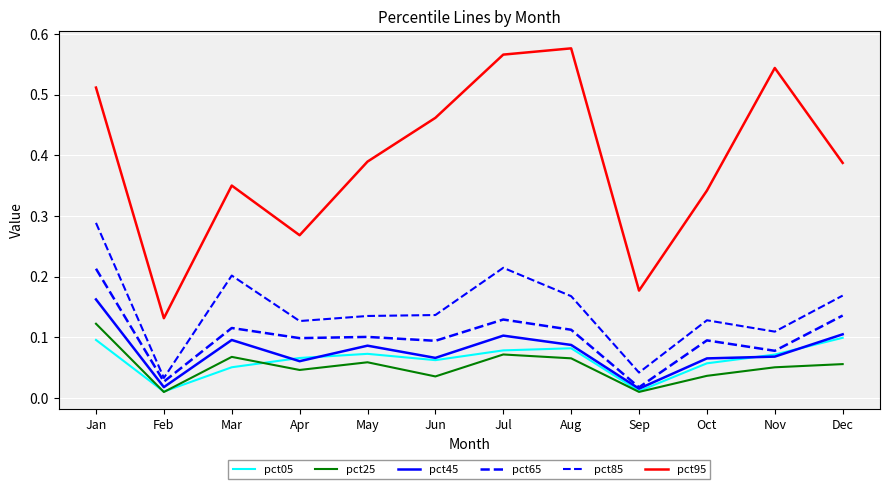

Does the chart have visible grid lines?

Yes